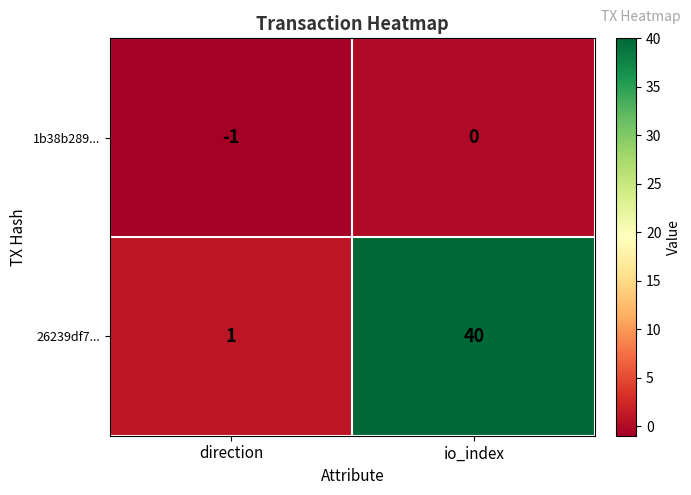

What is the difference between the maximum and minimum values in the 26239df7... series?

39